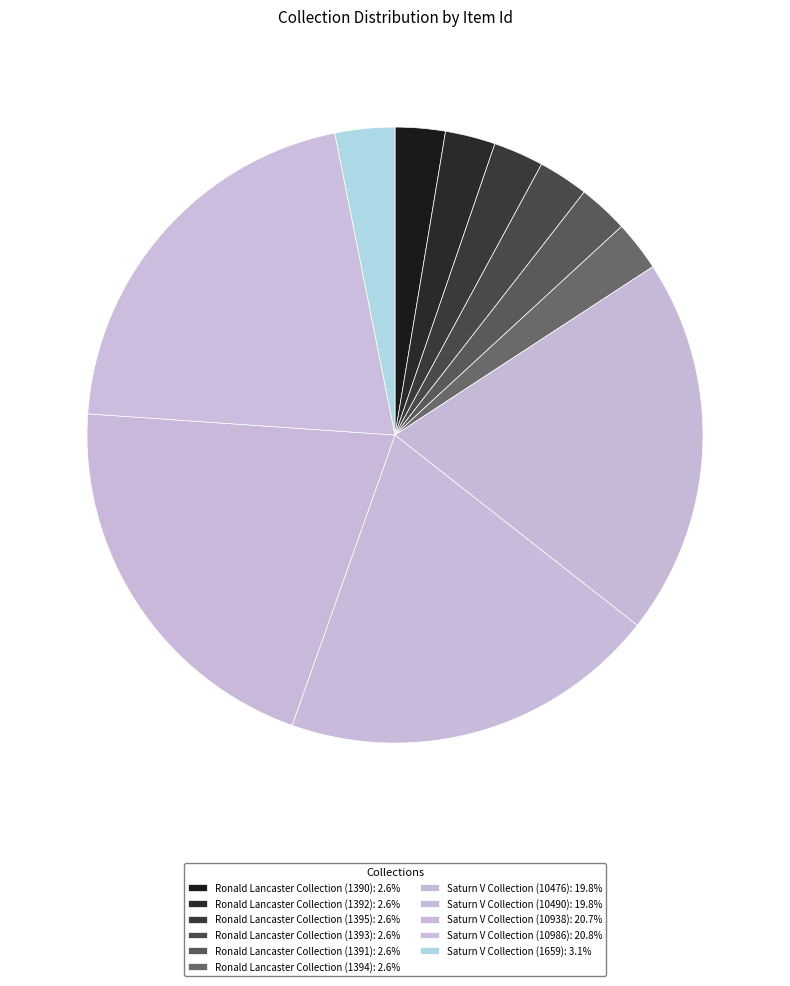

To the nearest percent, what is the difference between the Saturn V Collection (1659) and Ronald Lancaster Collection (1392) slice percentages?

1%